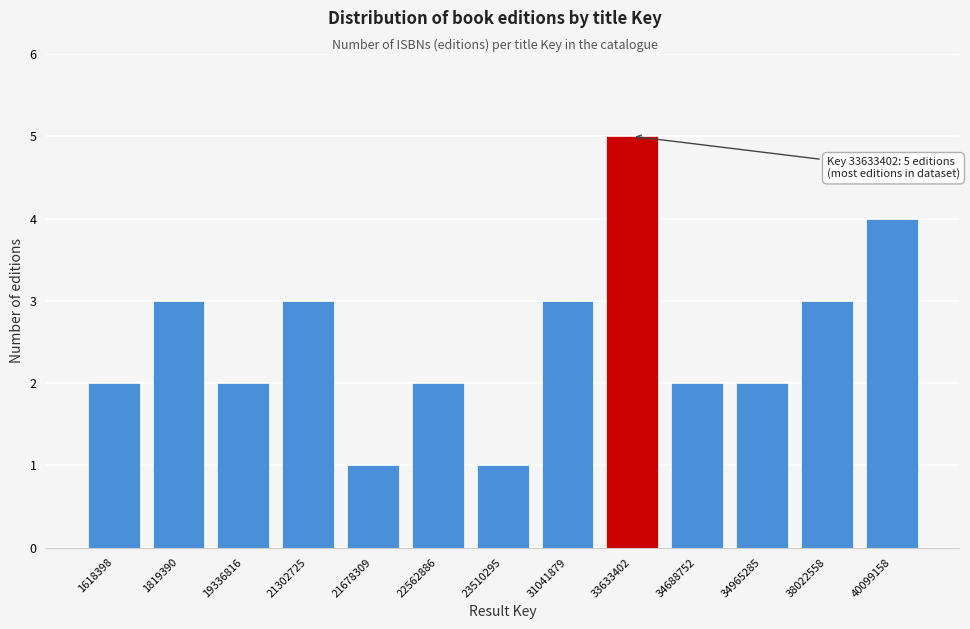

Reading left to right, extract all data points from this chart.

2	3	2	3	1	2	1	3	5	2	2	3	4